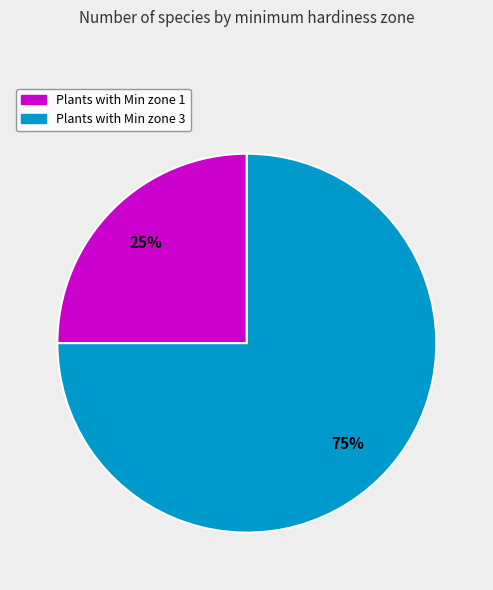

Is there any slice that represents more than half of the pie?

Yes